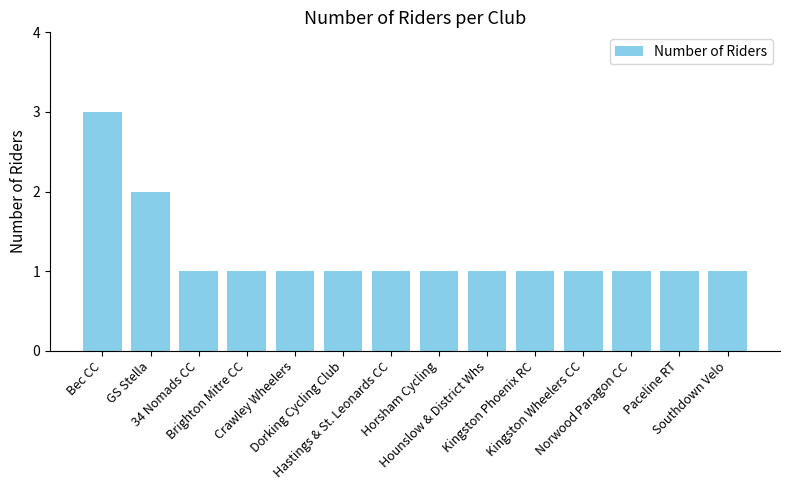

What is the difference between the maximum and second lowest values?

2